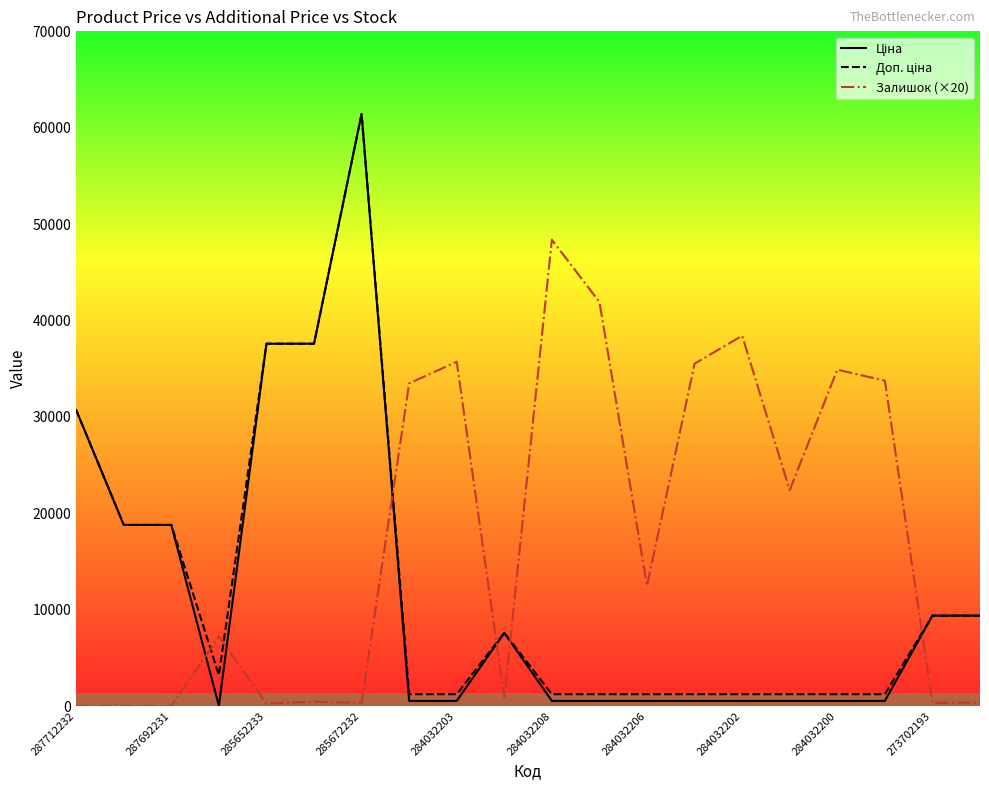

Which series has the largest total across all categories?

Залишок (×20)